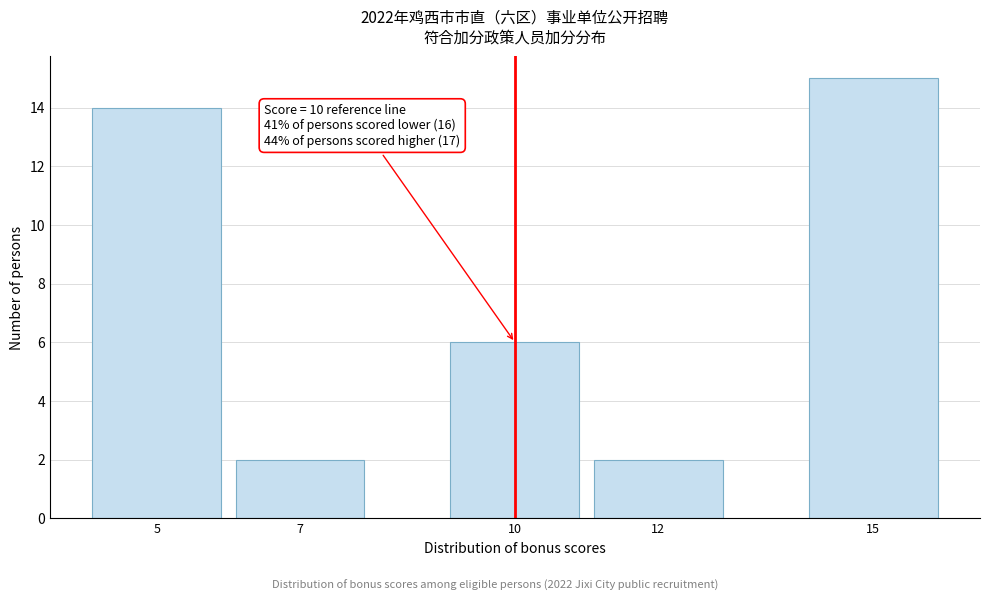

Reading left to right, list all the values displayed in this chart.

5=14	7=2	10=6	12=2	15=15